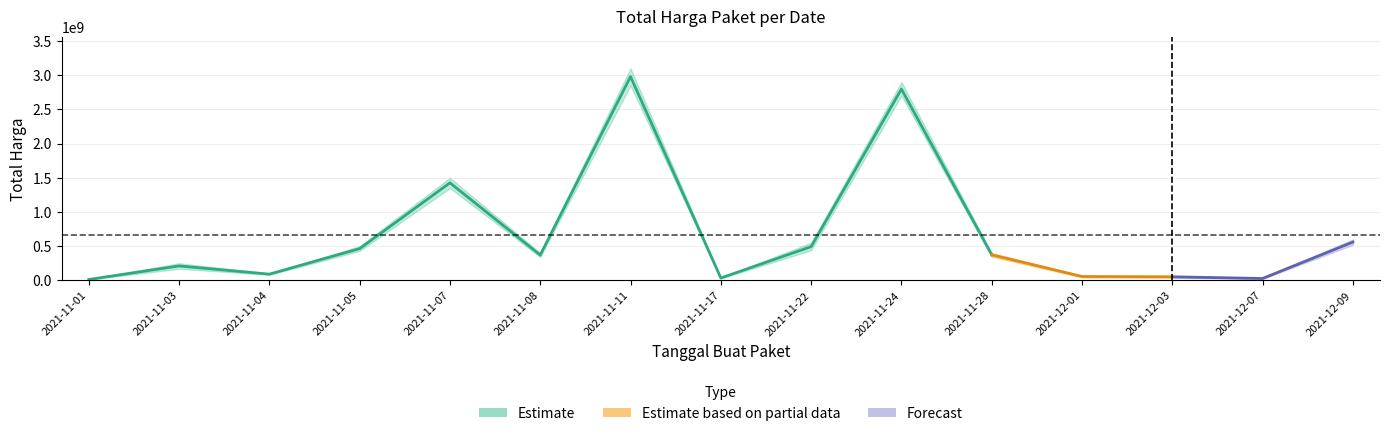

Reading left to right, extract all data points from this chart.

12787500	210661270	90672075	464002100	1425867900	370566000	2978963240	34292000	493000000	2797459200	373404000	56152800	51601000	27412000	559971000